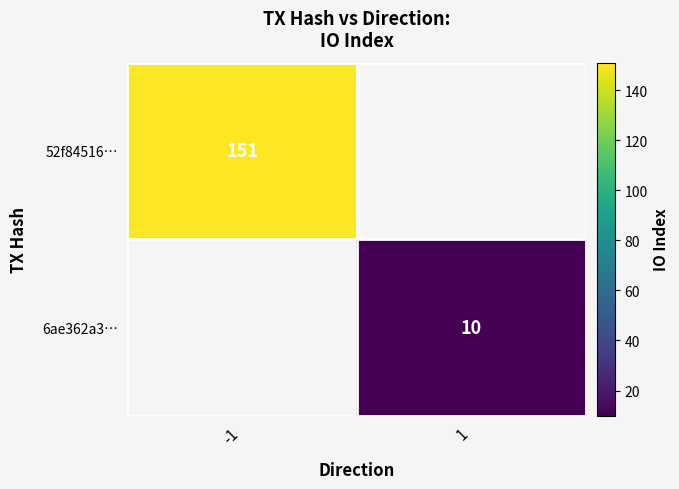

Is it true that 52f84516… equals 151 at -1?

True